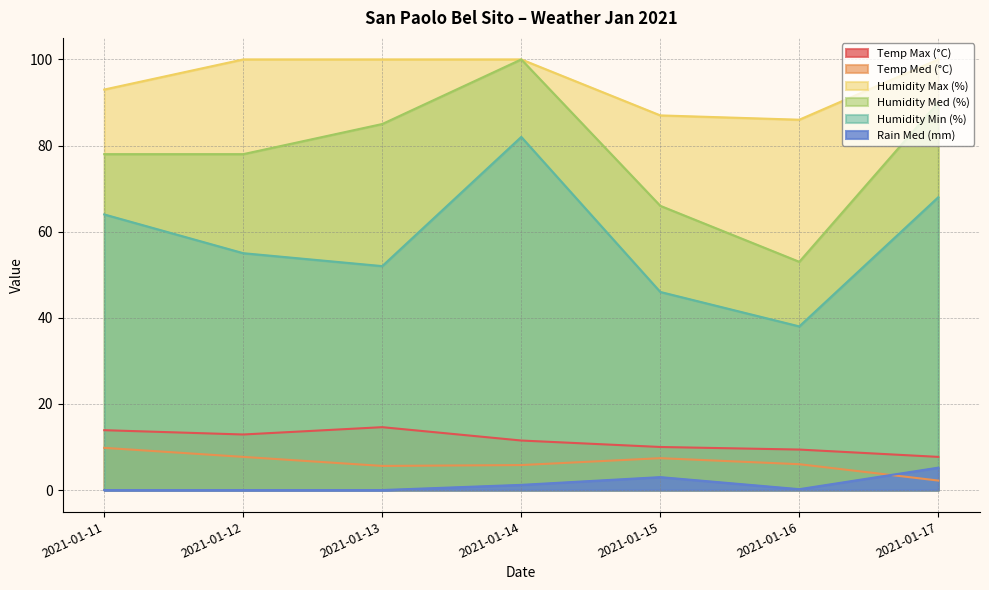

How many data points does each series have?

7